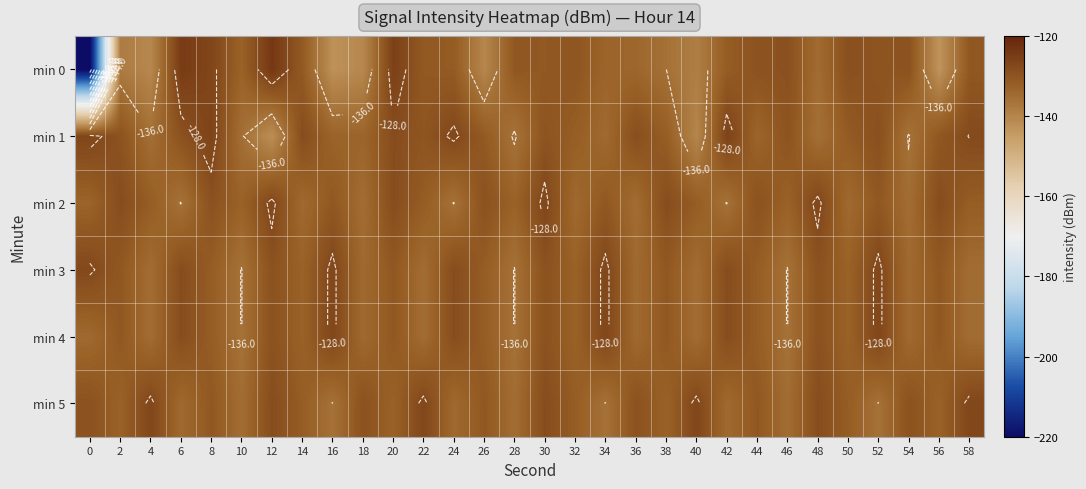

At which category does the chart reach its peak across all series?

12